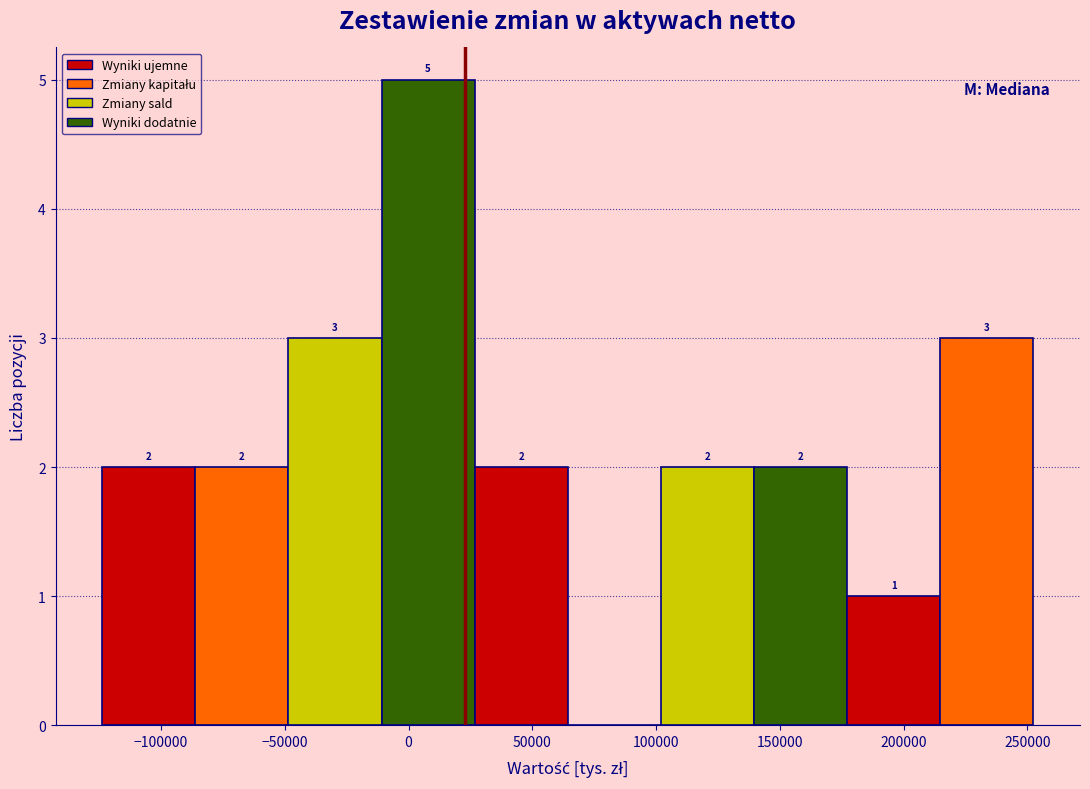

Which range on the x-axis has the tallest bar?

-10000 to 25000